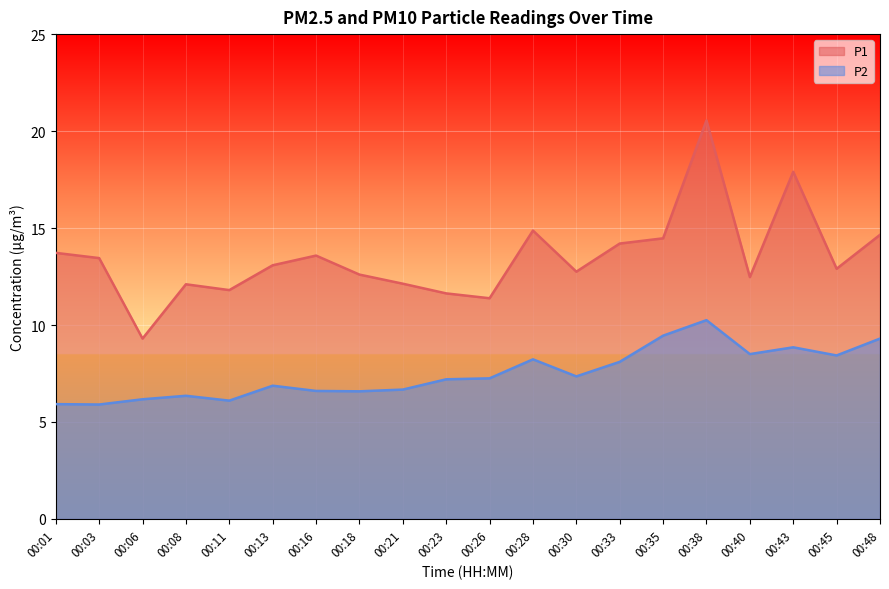

Is the value of P1 at 00:03 greater than the value of P2 at 00:35?

Yes